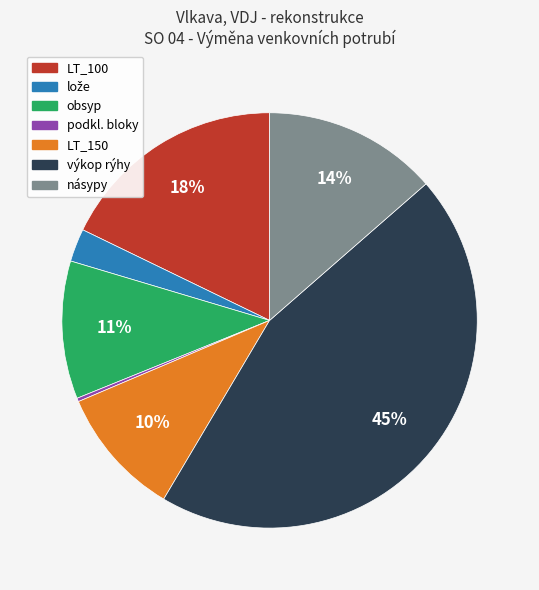

Is there any slice that represents more than half of the pie?

No